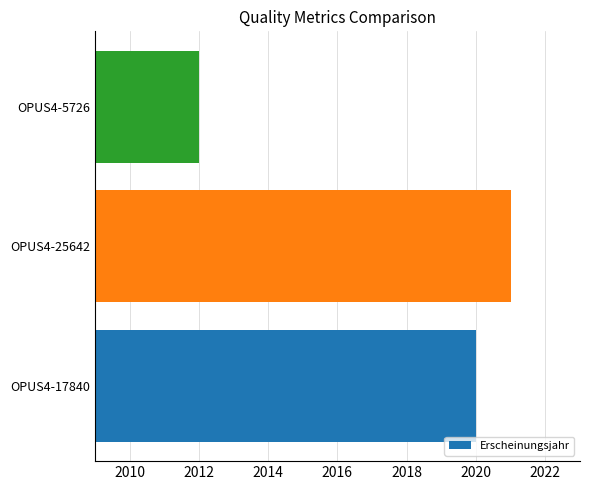

Reading bottom to top, extract all data points from this chart.

2020	2021	2012